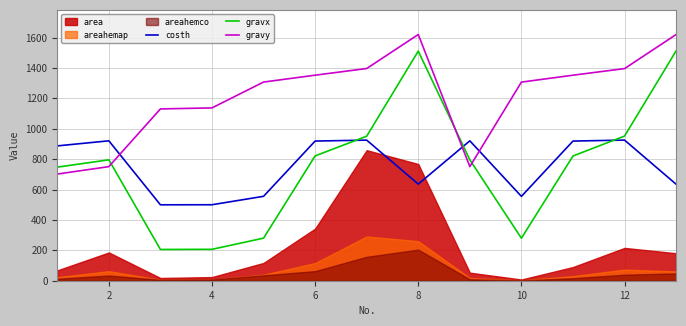

Does the chart have visible grid lines?

Yes